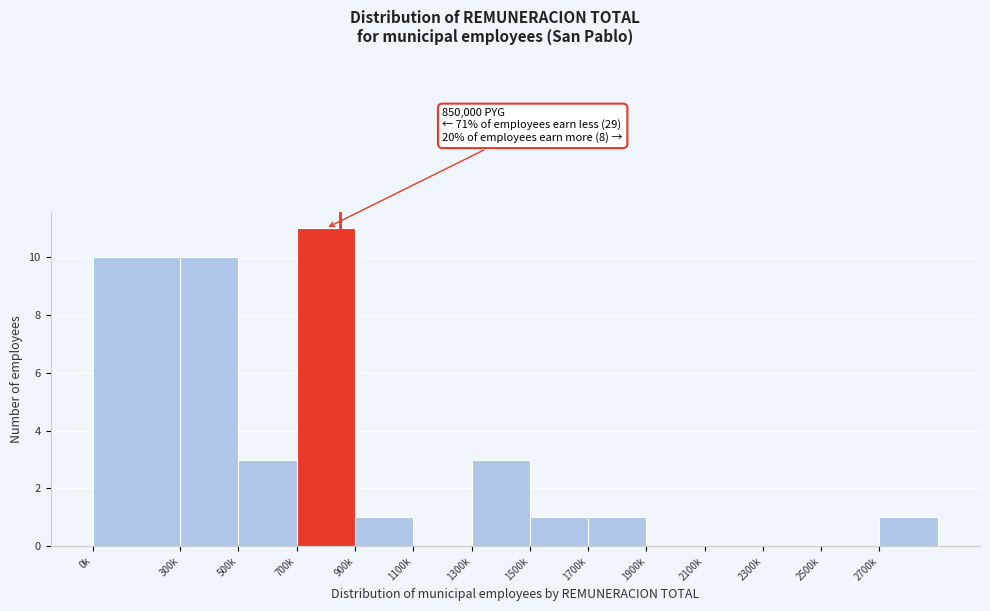

Reading left to right, extract all data points from this chart.

0k=10	300k=10	500k=3	700k=11	900k=1	1100k=0	1300k=3	1500k=1	1700k=1	1900k=0	2100k=0	2300k=0	2500k=0	2700k=1